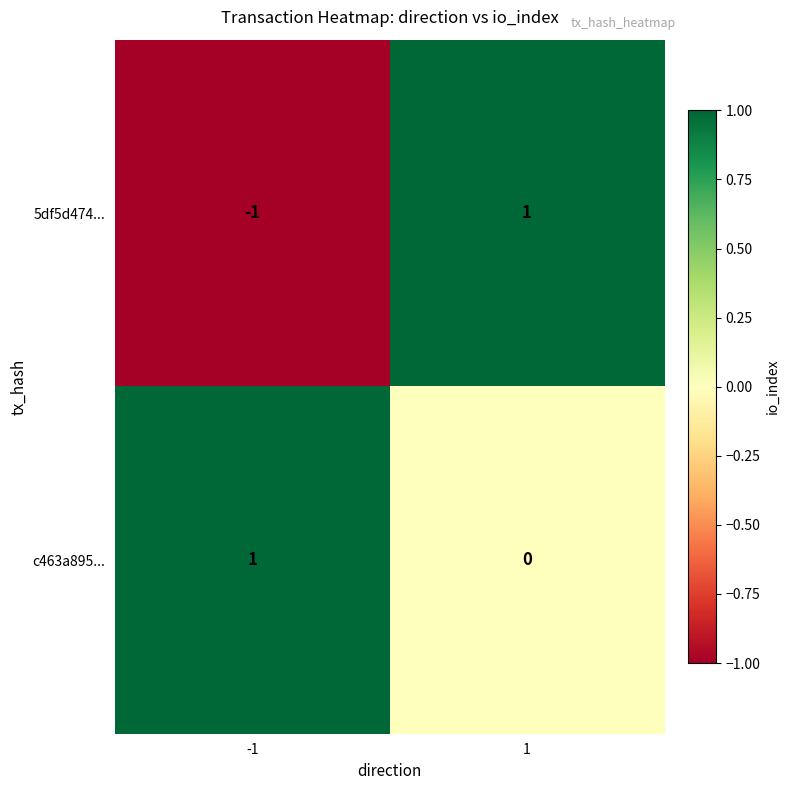

Between -1 and 1, which series saw the biggest shift?

5df5d474...